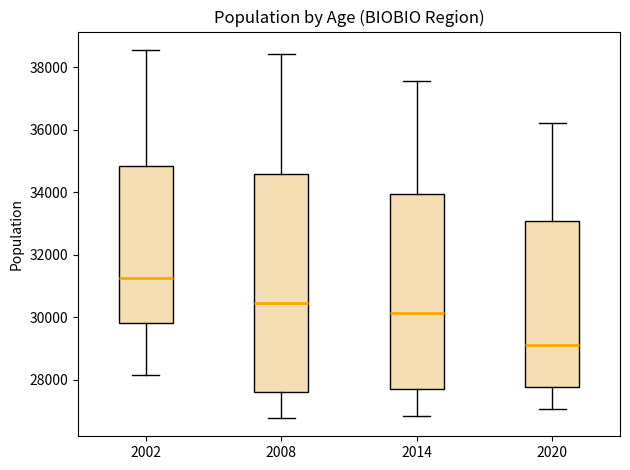

Which box has the highest median line?

2002